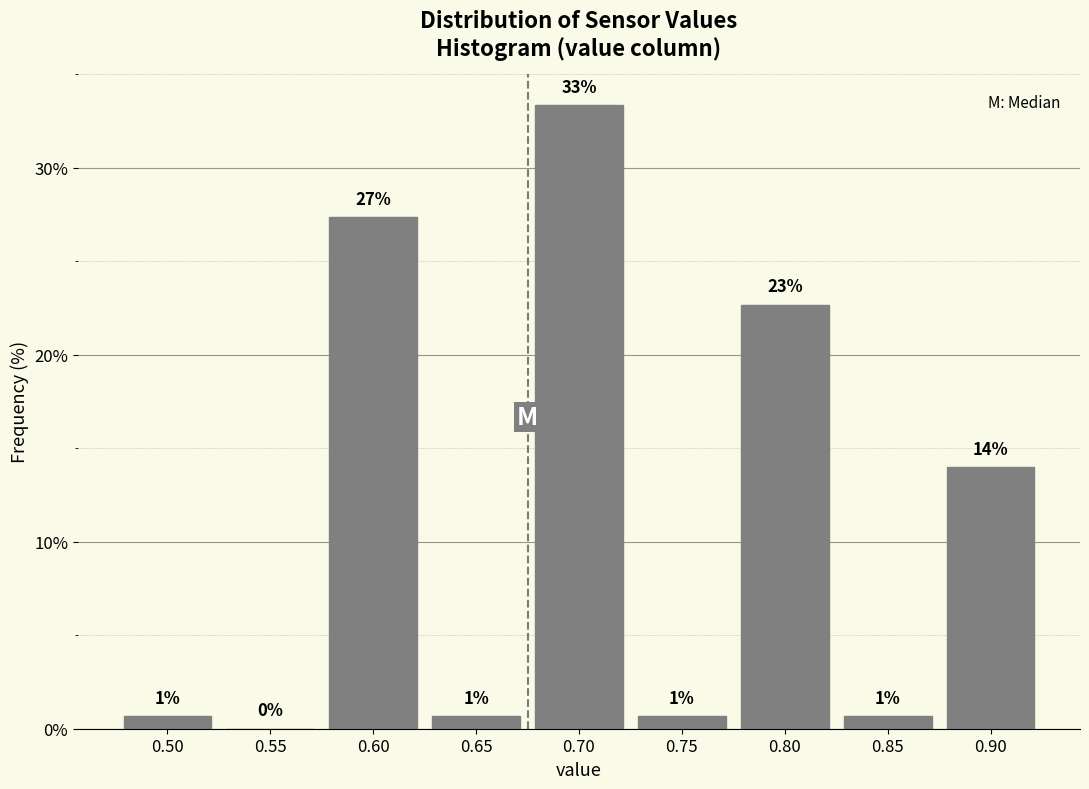

Are the bars horizontal?

No